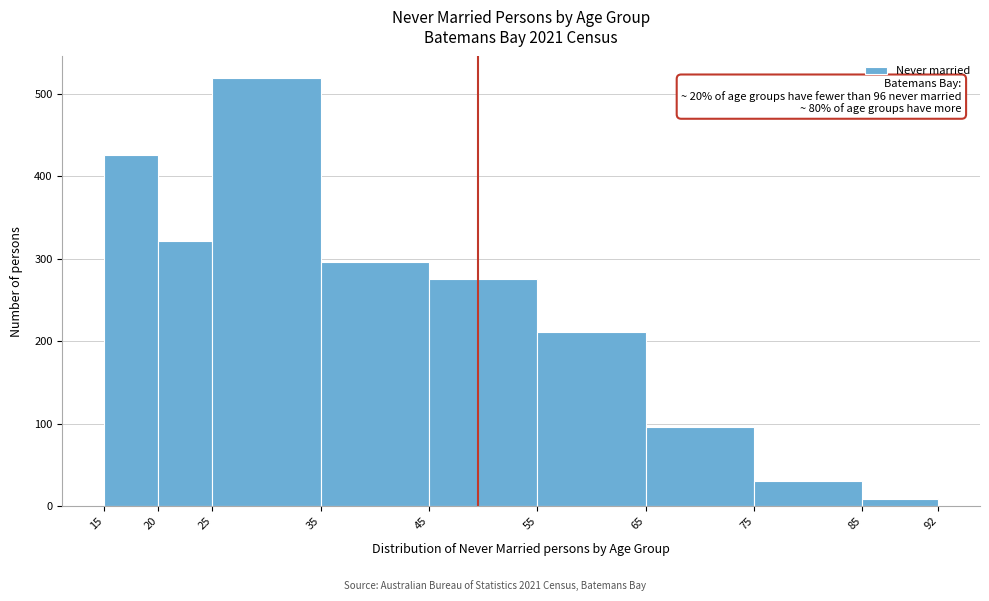

Which range on the x-axis has the tallest bar?

25 to 35